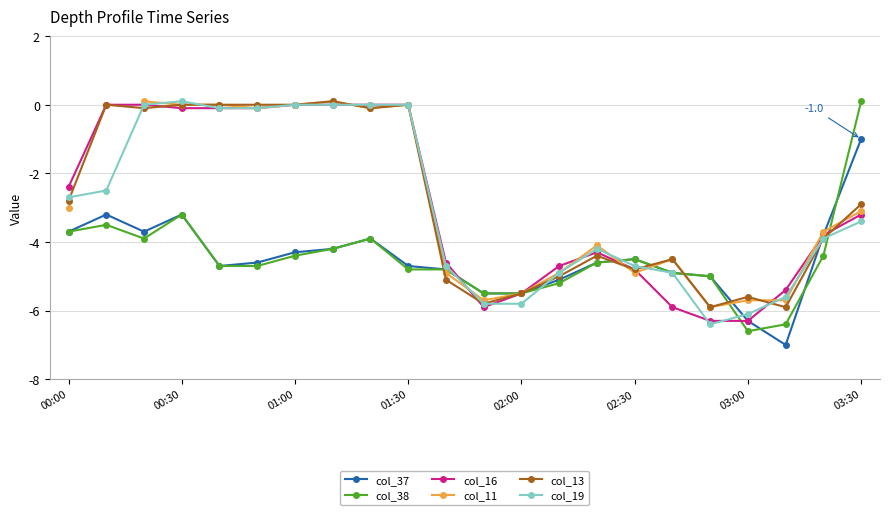

The value of col_13 at 00:30 is -0.0. True or false?

True